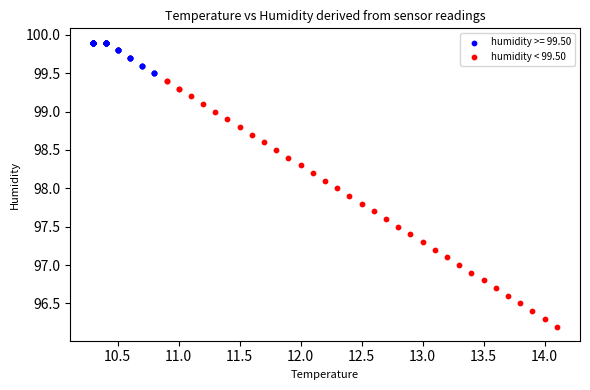

Which series reaches the minimum Y coordinate?

humidity < 99.50